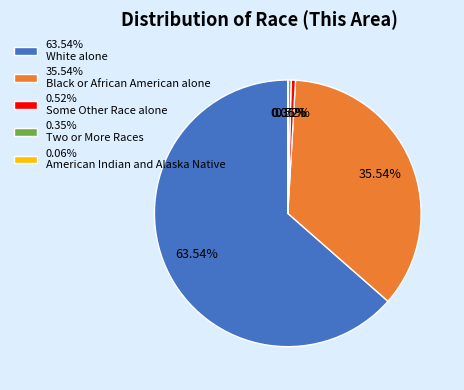

Does 35.54% Black or African American alone account for over 50% of the chart?

No